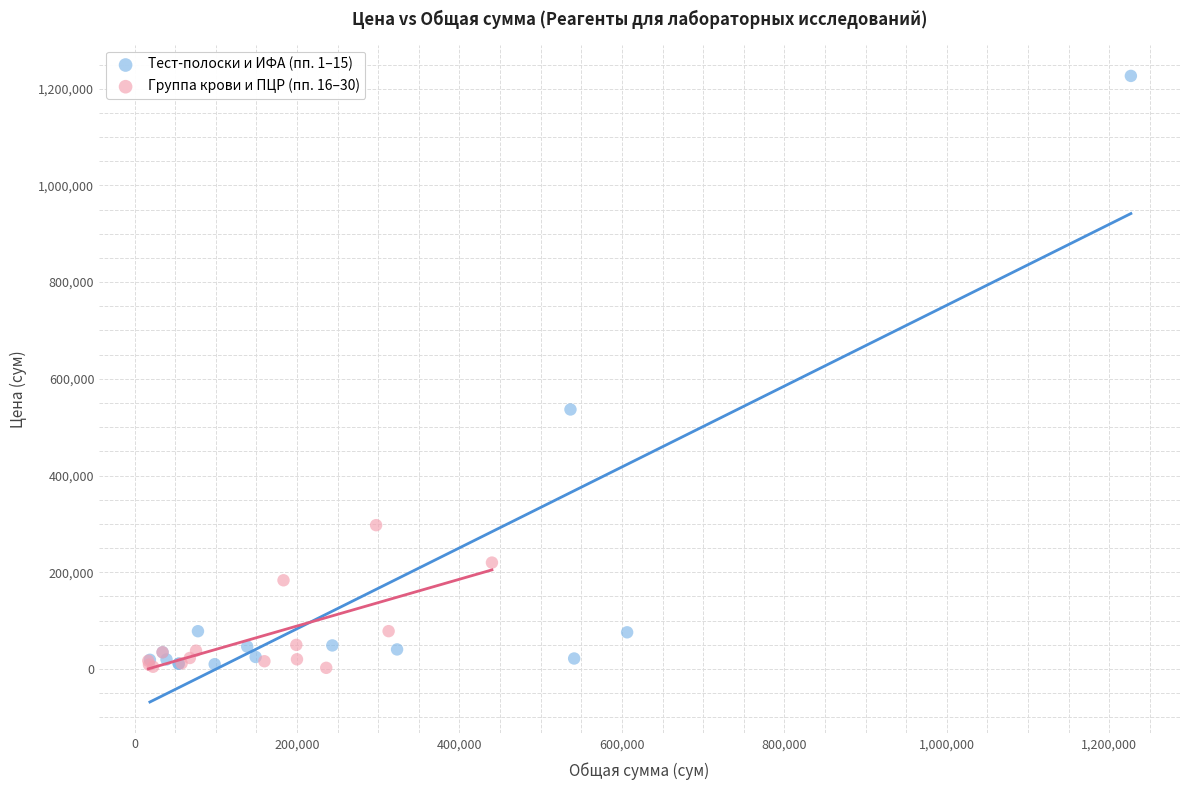

Which series has the largest Y range (max minus min)?

Тест-полоски и ИФА (пп. 1–15)